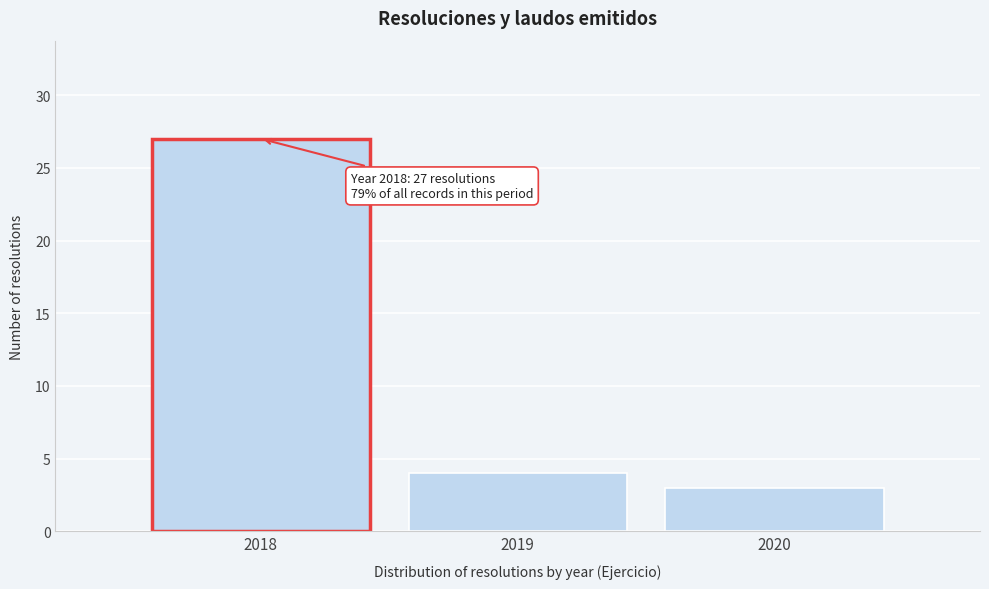

Which range on the x-axis has the tallest bar?

2017.5 to 2018.5